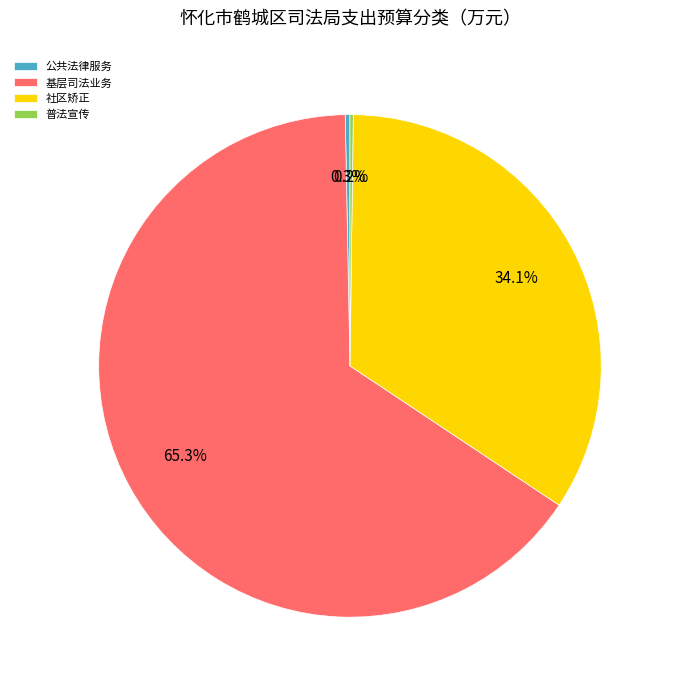

What is the largest slice in the pie chart?

基层司法业务